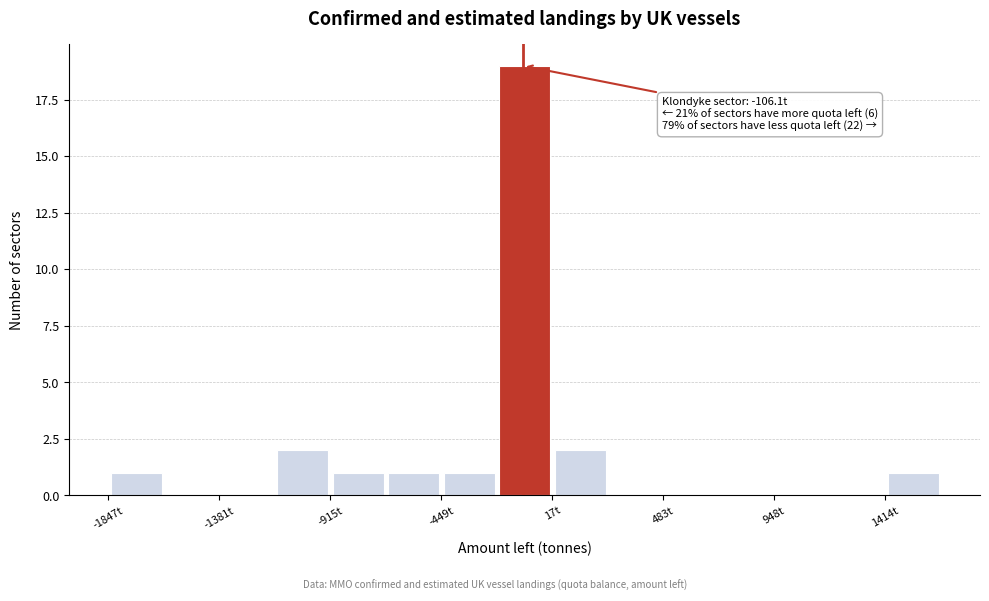

Over which range of the x-axis is the bar tallest?

-200 to 0